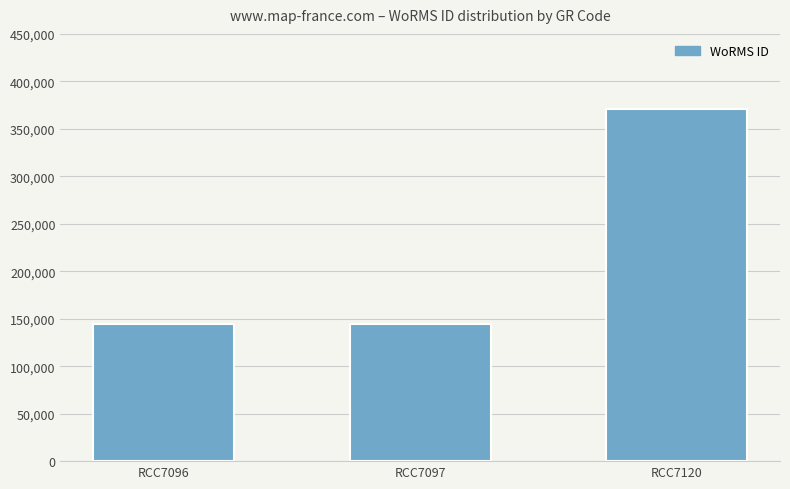

What is the ratio of the value at RCC7096 to the value at RCC7120?

0.4